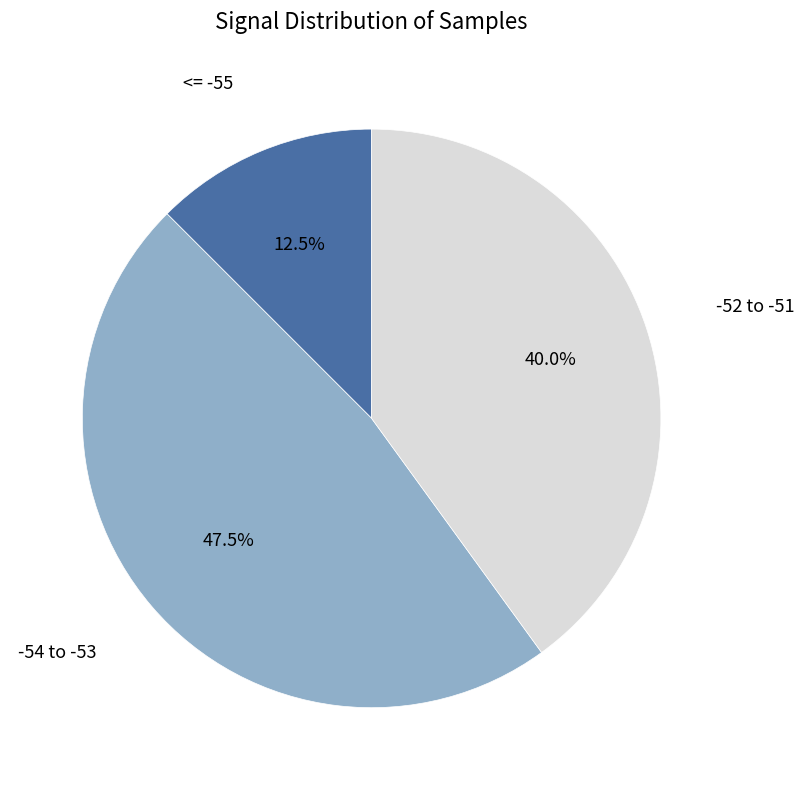

Which slice is the largest?

-54 to -53